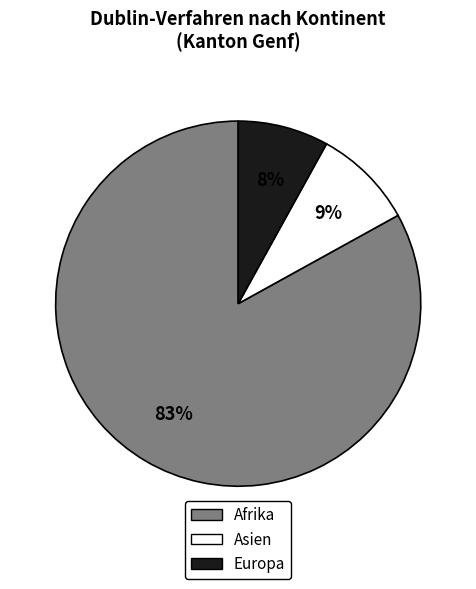

To the nearest percent, what is the difference between the largest and smallest slice percentages?

75%